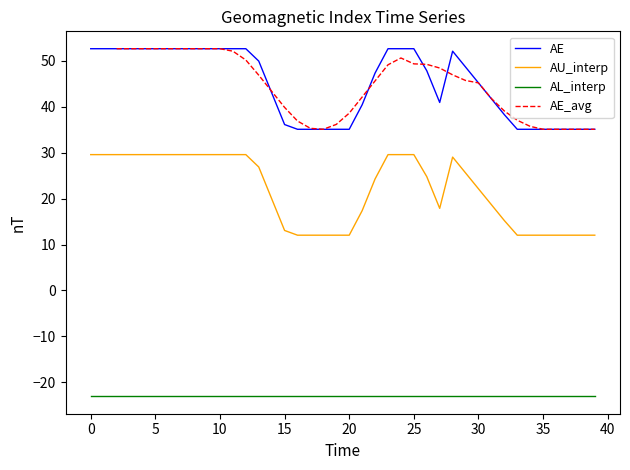

What is the highest value of the AL_interp series?

-23.1